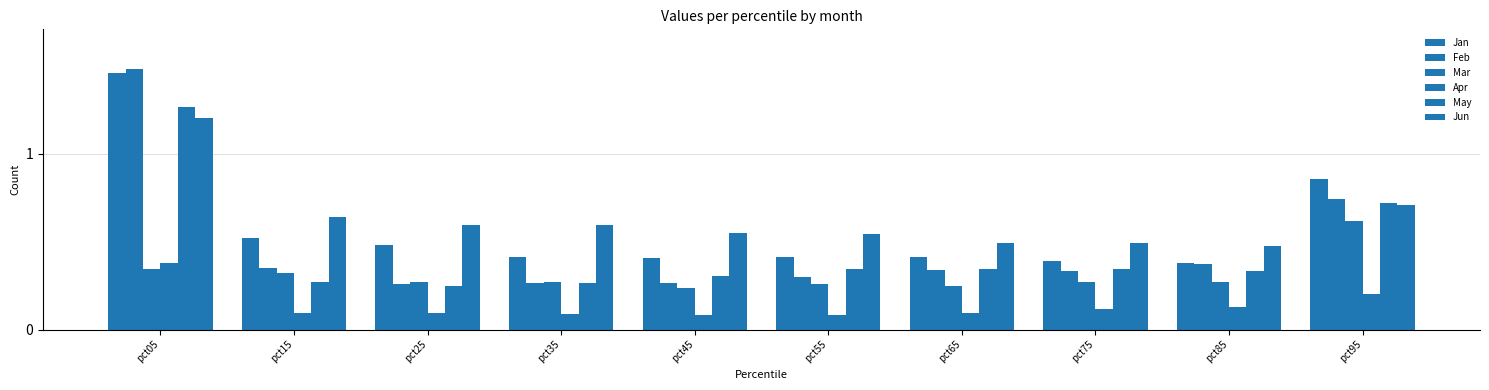

What is the sum of the Mar values at pct05 and pct65?

0.6